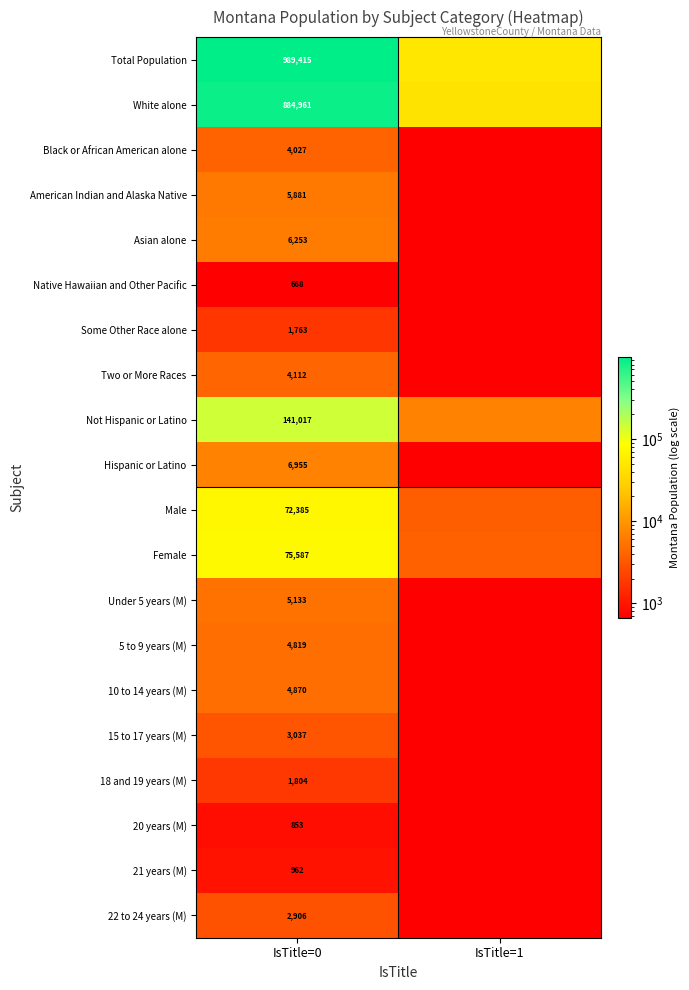

The Two or More Races series shows 6073.0 at IsTitle=0. True or false?

False